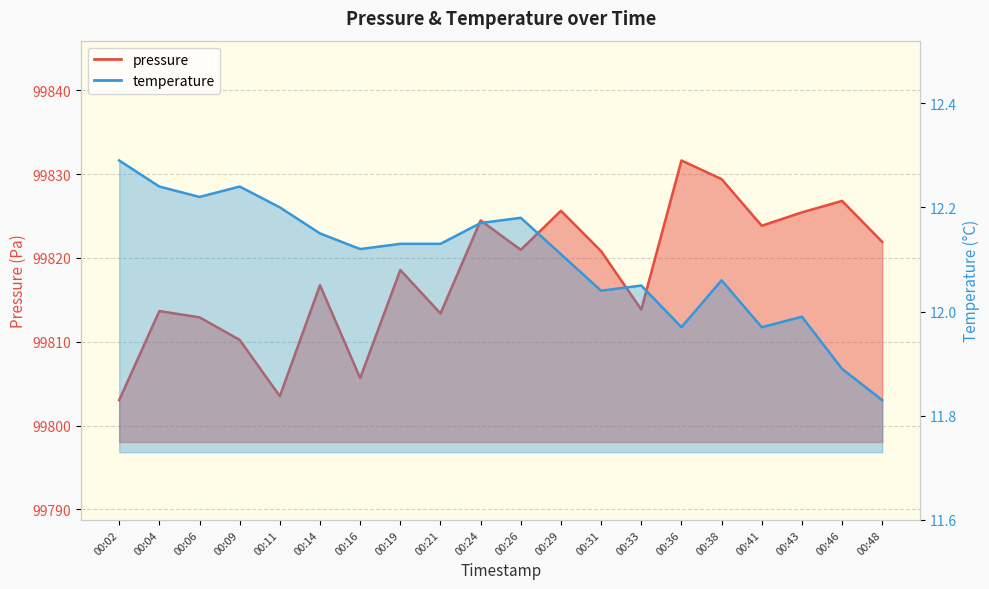

How many data points does each series have?

20